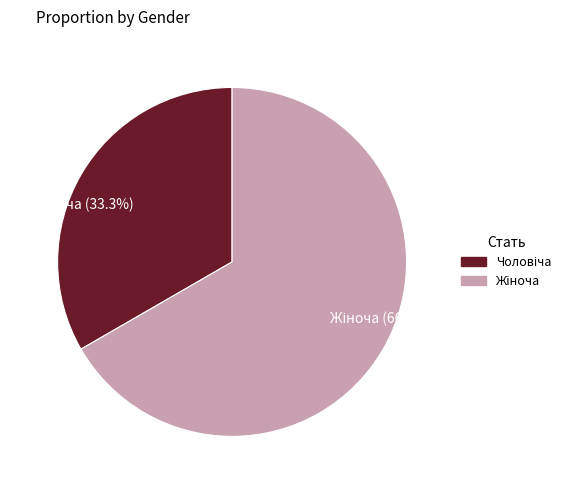

Is there a majority slice in this chart?

Yes